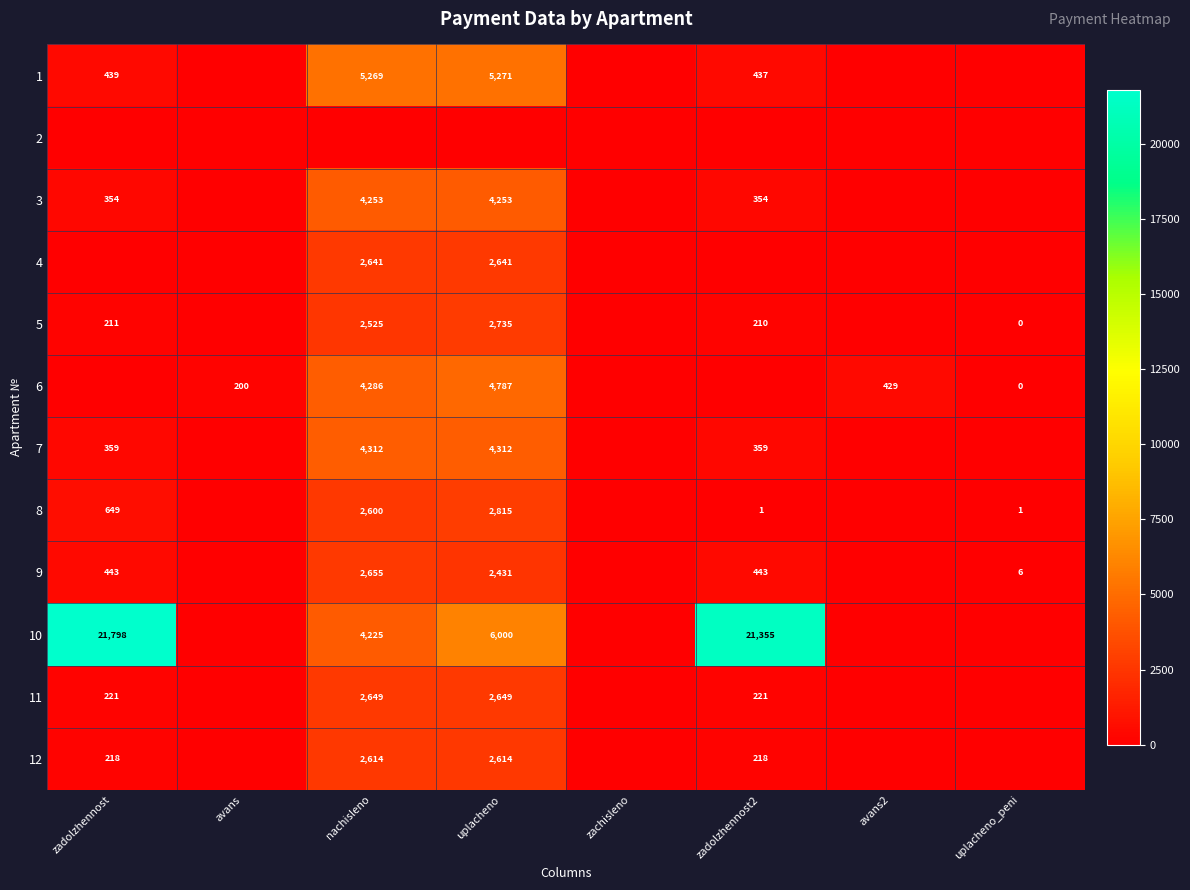

Which has a higher value, avans or zadolzhennost?

zadolzhennost